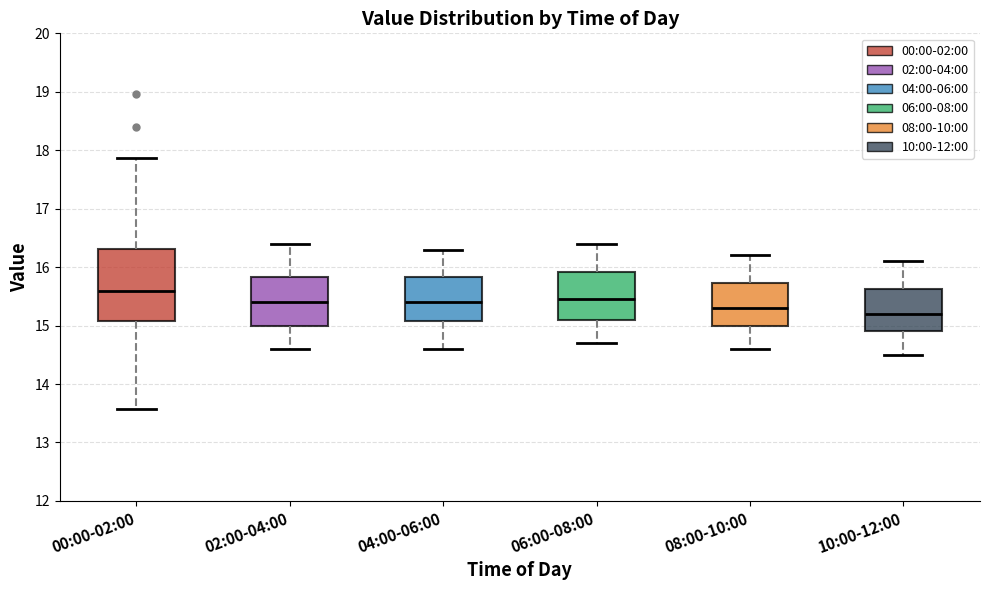

Comparing the boxes themselves (not the whiskers), which one is the tallest?

00:00-02:00